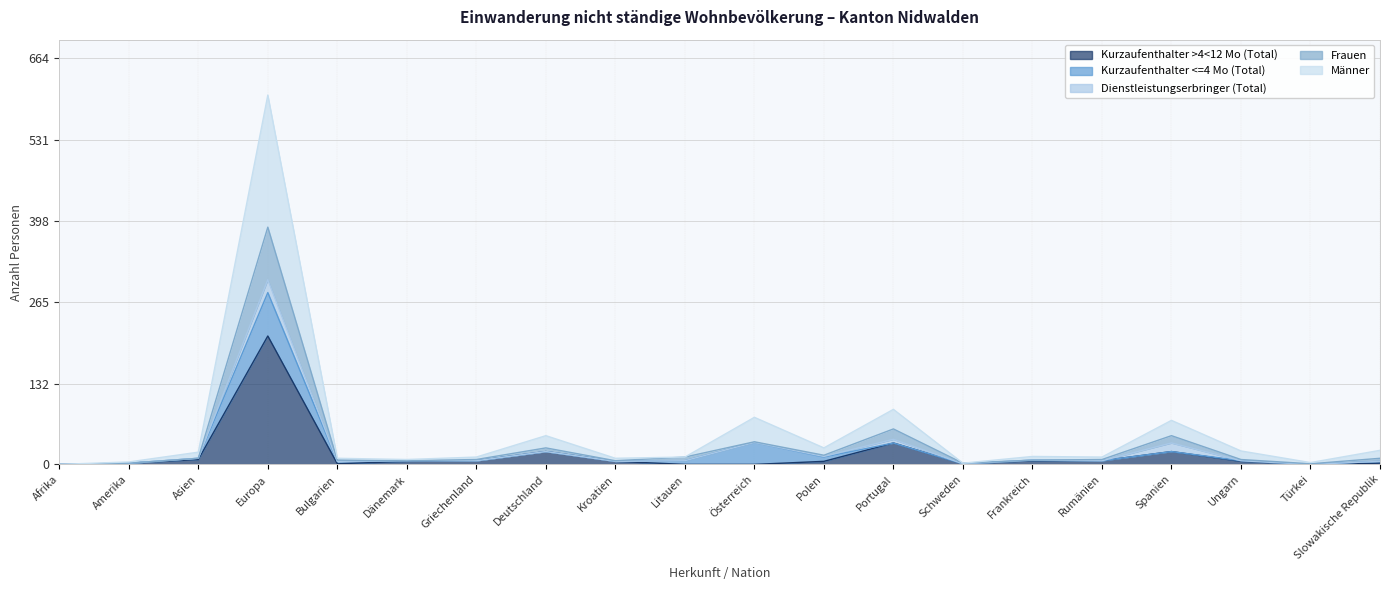

At which label does Männer first exceed 13?

Asien